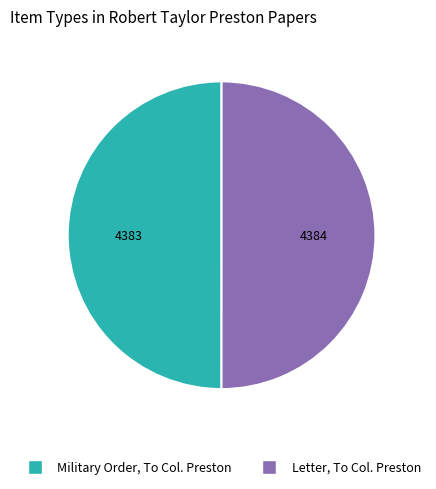

The Letter, To Col. Preston slice represents 50% of the pie. True or false?

True